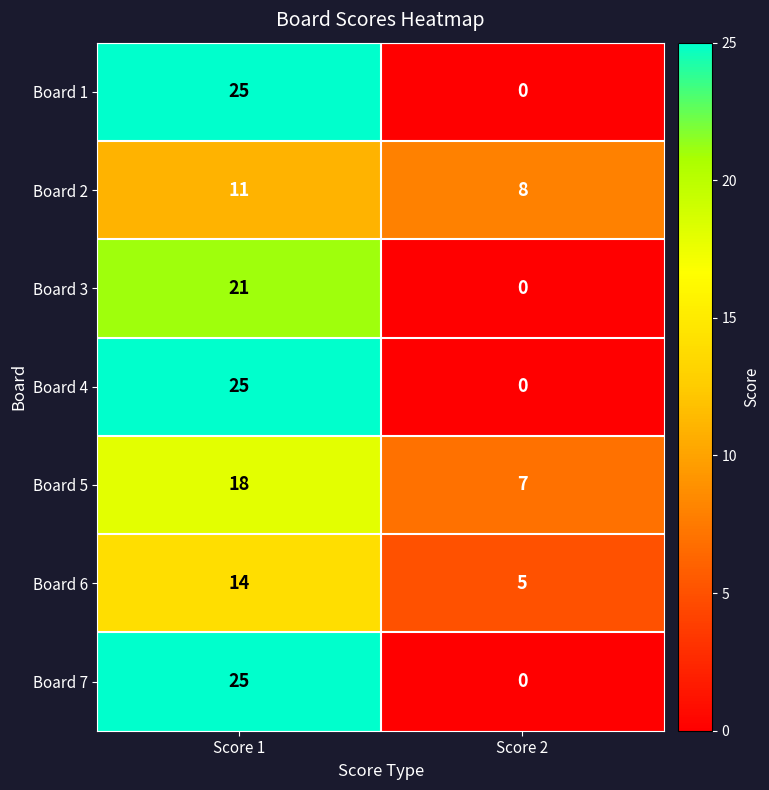

Reading left to right, what are all the values shown in this chart?

Board 1: 25	0
Board 2: 11	8
Board 3: 21	0
Board 4: 25	0
Board 5: 18	7
Board 6: 14	5
Board 7: 25	0